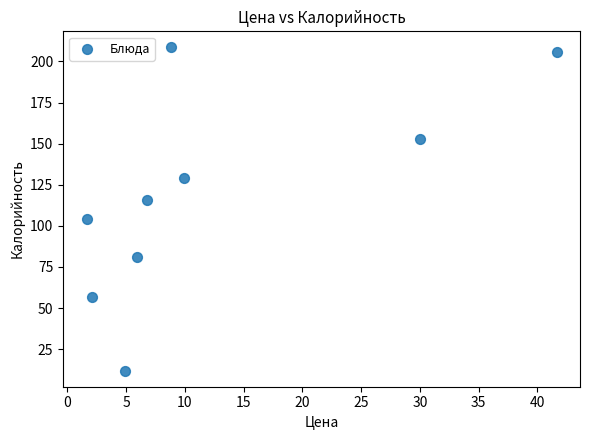

What is the range of Y values (max minus min)?

196.5